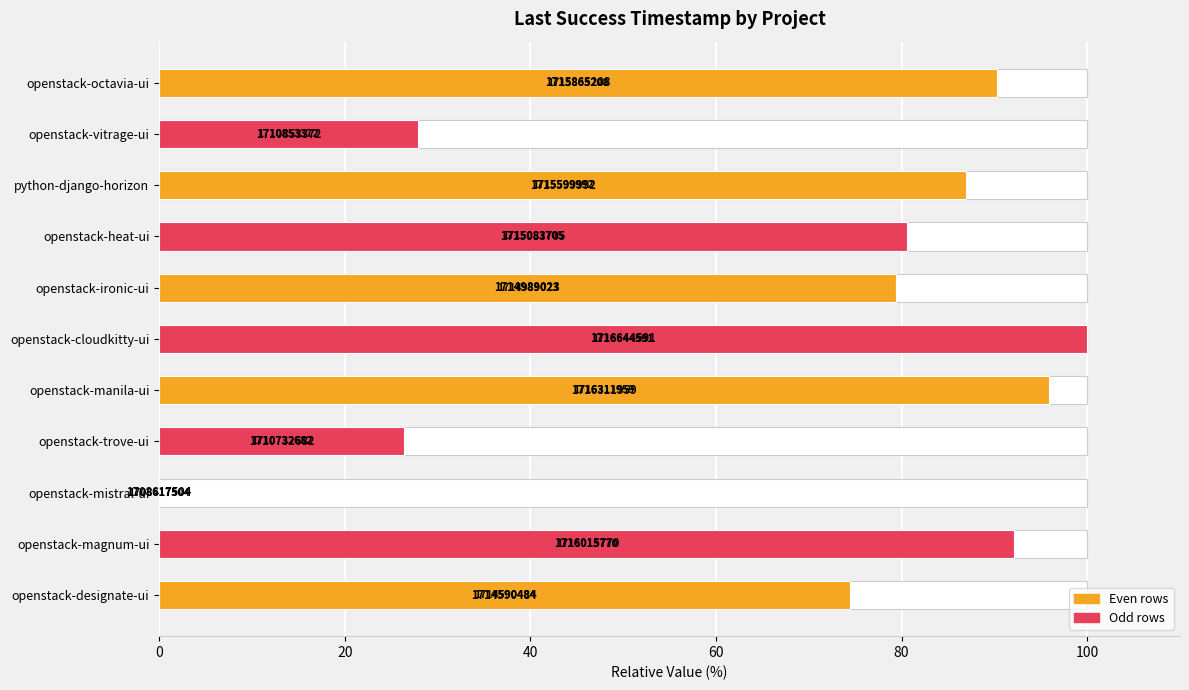

What is the sum of all values?

753.8